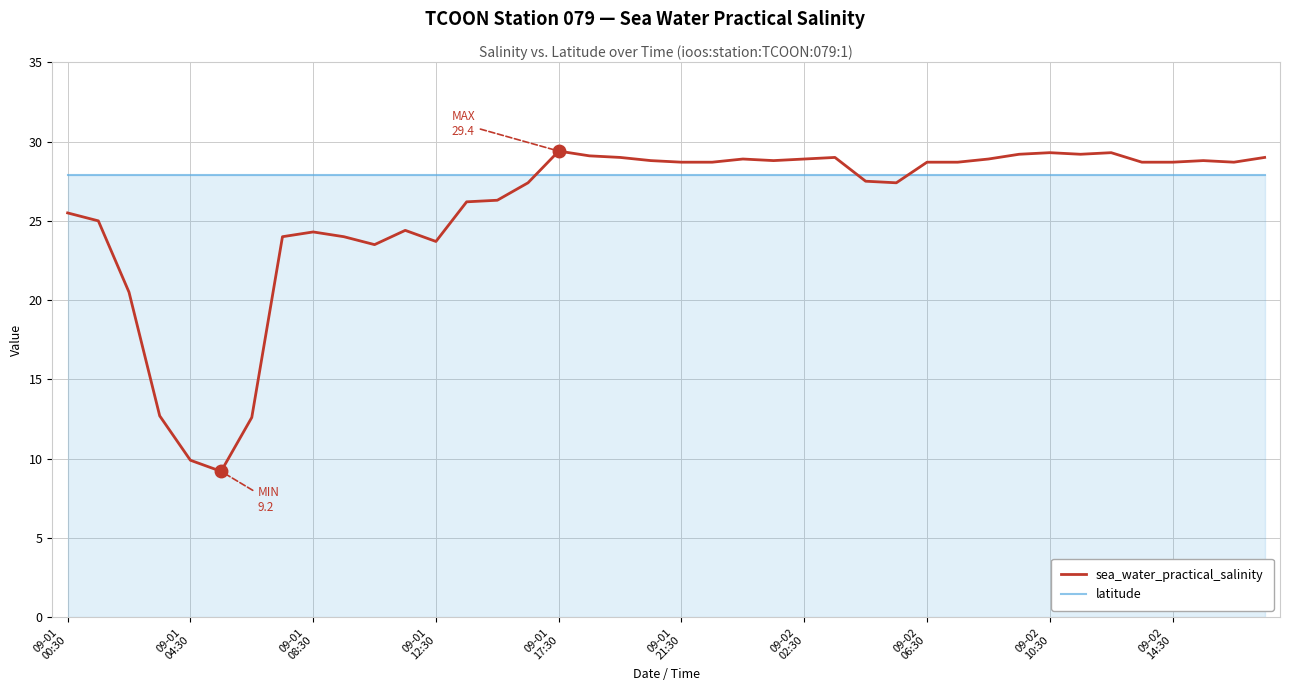

Rank the series by their maximum value, from highest to lowest.

sea_water_practical_salinity, latitude